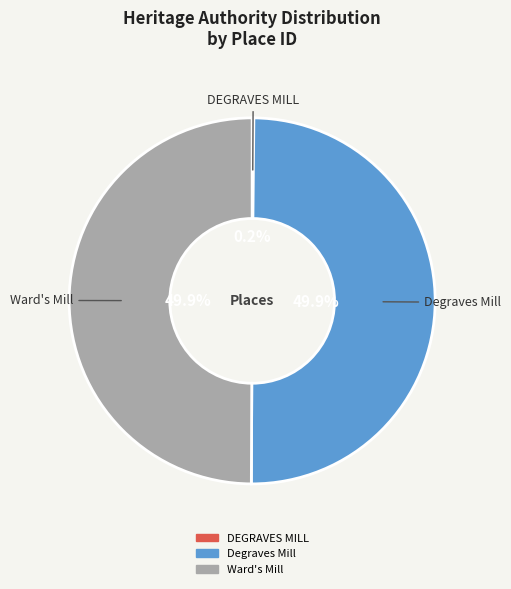

Is the sum of Degraves Mill and Ward's Mill greater than half?

Yes